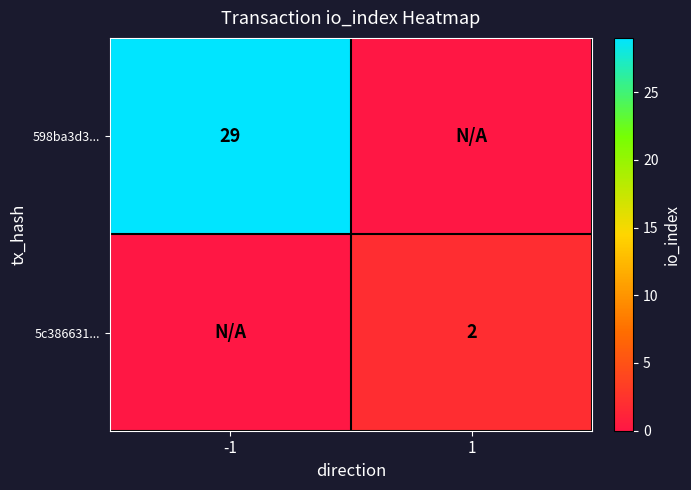

The value of 5c386631... at 1 is 2. True or false?

True